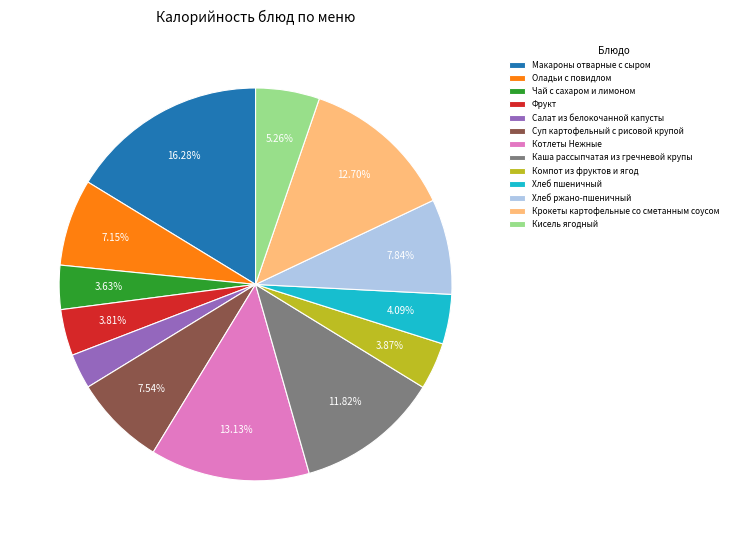

The Салат из белокочанной капусты slice represents 3% of the pie. True or false?

True